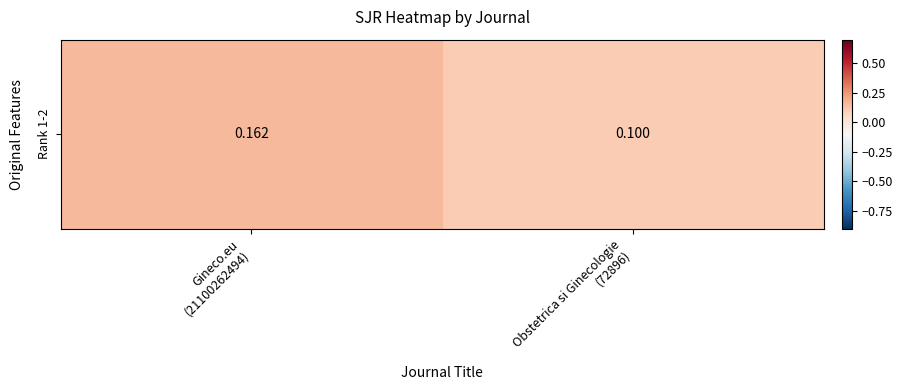

List the labels in order of value, smallest first.

Obstetrica si Ginecologie
(72896), Gineco.eu
(21100262494)